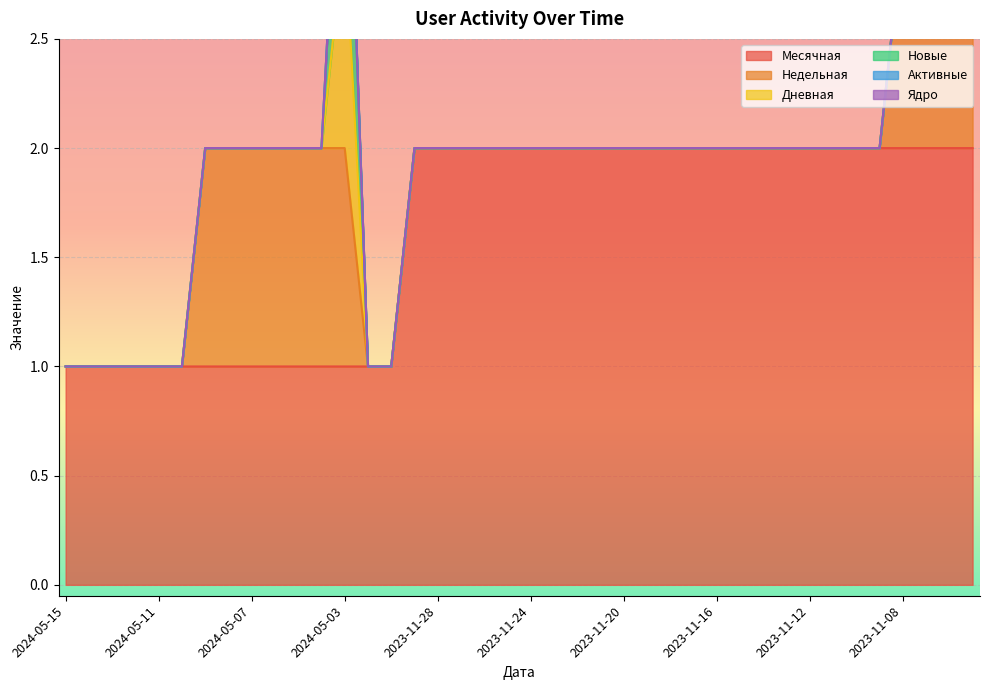

Does the chart display data point markers on the line(s)?

No